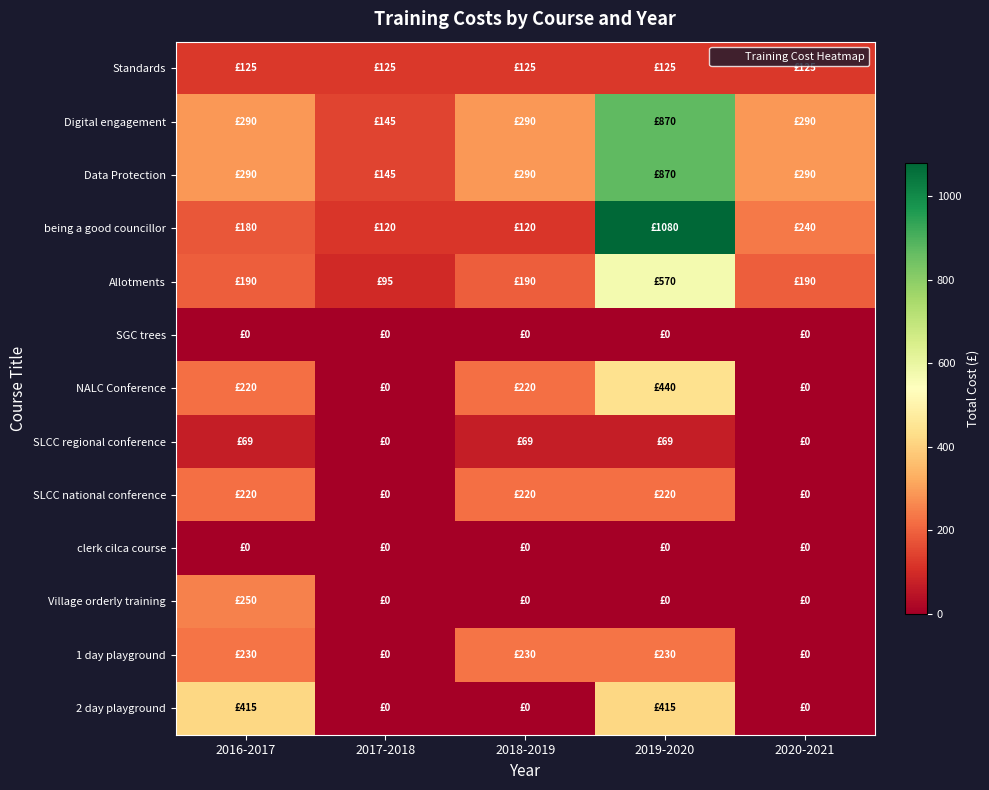

Reading left to right, list all the values displayed in this chart.

Standards: 2016-2017=125	2017-2018=125	2018-2019=125	2019-2020=125	2020-2021=125
Digital engagement: 2016-2017=290	2017-2018=145	2018-2019=290	2019-2020=870	2020-2021=290
Data Protection: 2016-2017=290	2017-2018=145	2018-2019=290	2019-2020=870	2020-2021=290
being a good councillor: 2016-2017=180	2017-2018=120	2018-2019=120	2019-2020=1080	2020-2021=240
Allotments: 2016-2017=190	2017-2018=95	2018-2019=190	2019-2020=570	2020-2021=190
SGC trees: 2016-2017=0	2017-2018=0	2018-2019=0	2019-2020=0	2020-2021=0
NALC Conference: 2016-2017=220	2017-2018=0	2018-2019=220	2019-2020=440	2020-2021=0
SLCC regional conference: 2016-2017=69	2017-2018=0	2018-2019=69	2019-2020=69	2020-2021=0
SLCC national conference: 2016-2017=220	2017-2018=0	2018-2019=220	2019-2020=220	2020-2021=0
clerk cilca course: 2016-2017=0	2017-2018=0	2018-2019=0	2019-2020=0	2020-2021=0
Village orderly training: 2016-2017=250	2017-2018=0	2018-2019=0	2019-2020=0	2020-2021=0
1 day playground: 2016-2017=230	2017-2018=0	2018-2019=230	2019-2020=230	2020-2021=0
2 day playground: 2016-2017=415	2017-2018=0	2018-2019=0	2019-2020=415	2020-2021=0